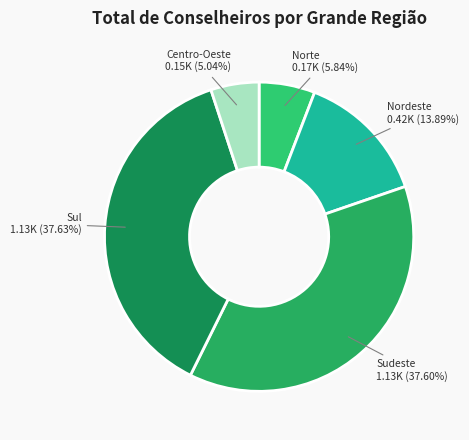

What percentage is NOT represented by Norte?

94.2%